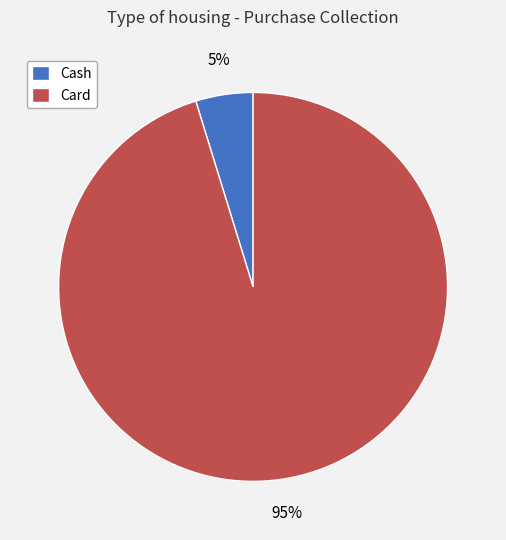

True or false: Cash accounts for 5% of the total.

True